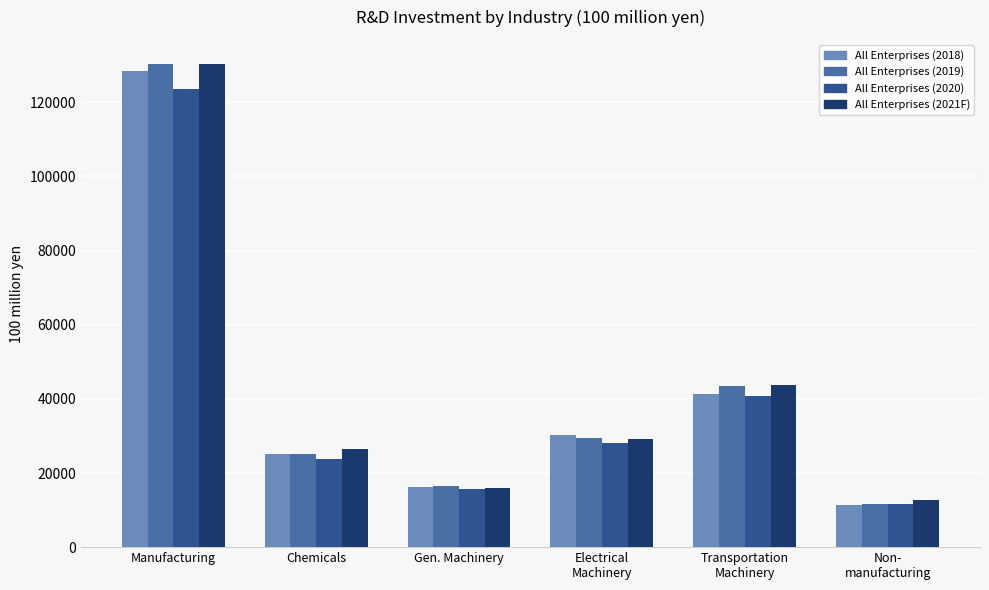

What is the difference between the All Enterprises (2021F) values at Non-
manufacturing and Manufacturing?

117595